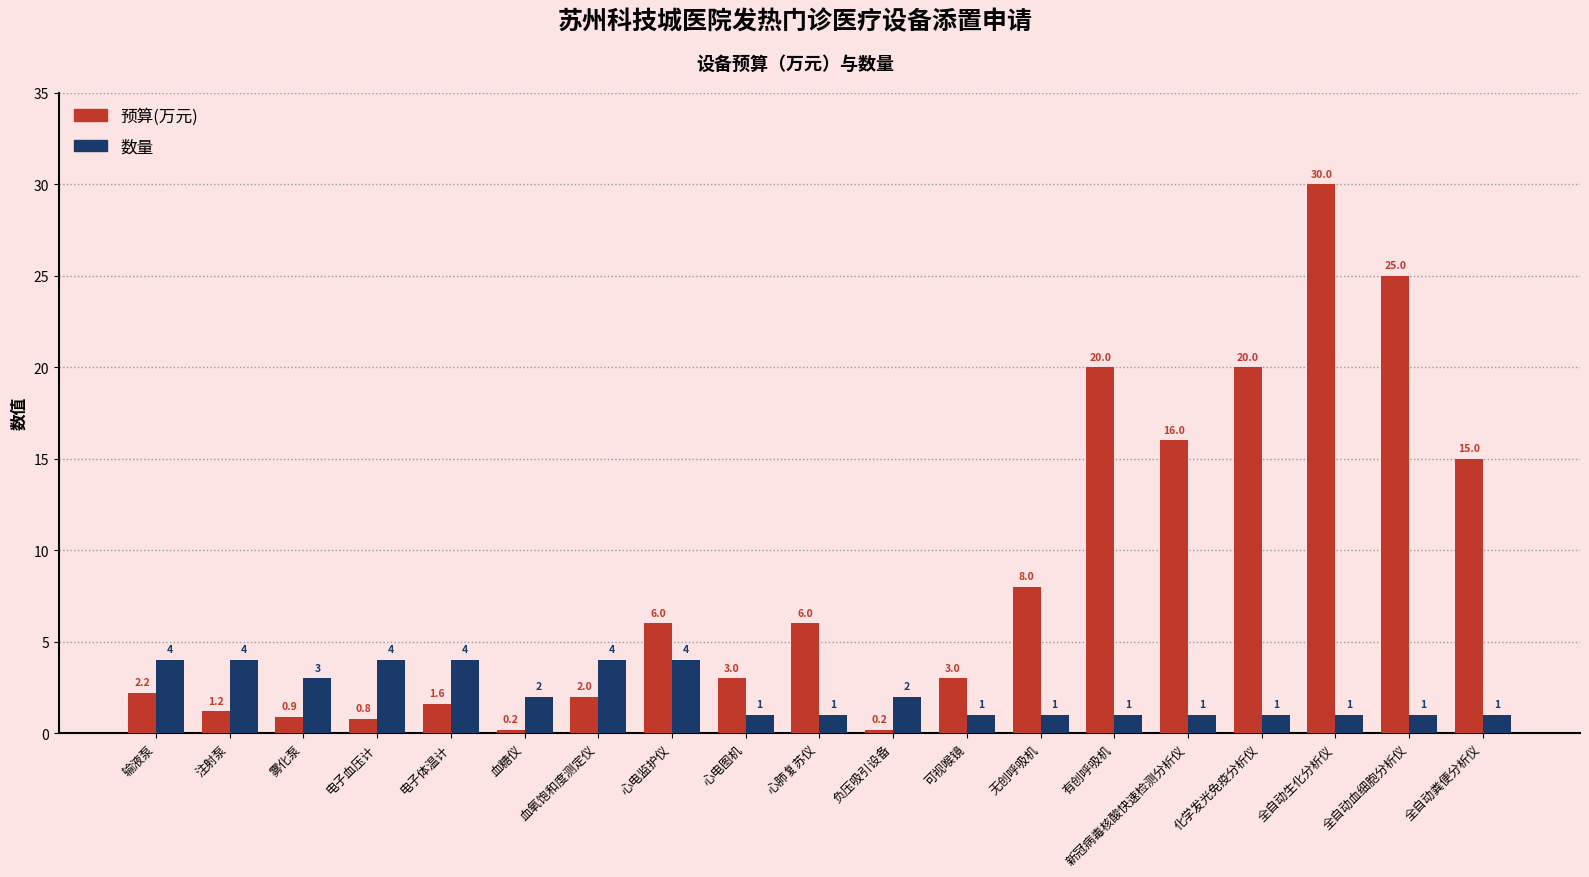

Count the number of data series in this chart.

2